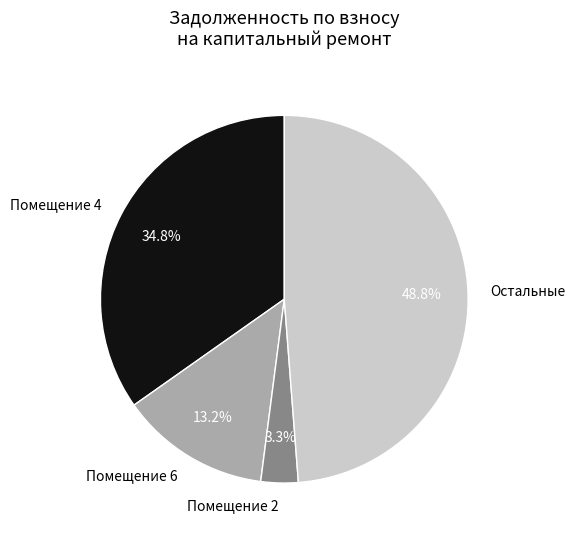

How many segments does this pie chart have?

4